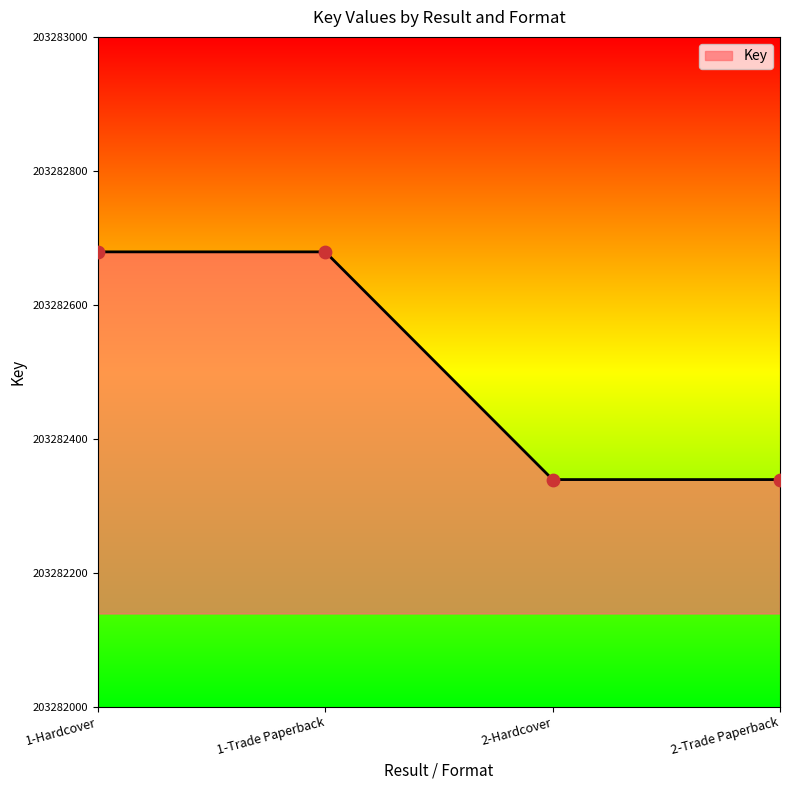

Approximately how many times larger is the value at 1-Trade Paperback compared to 2-Trade Paperback?

1.0